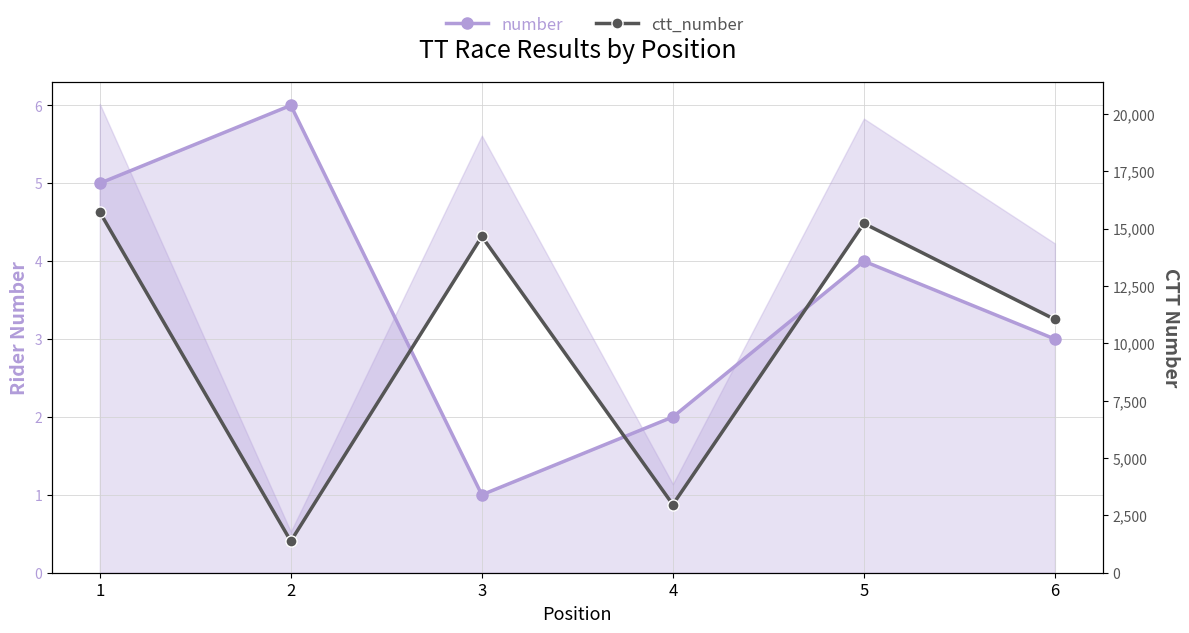

What is the sum of all number values?

21